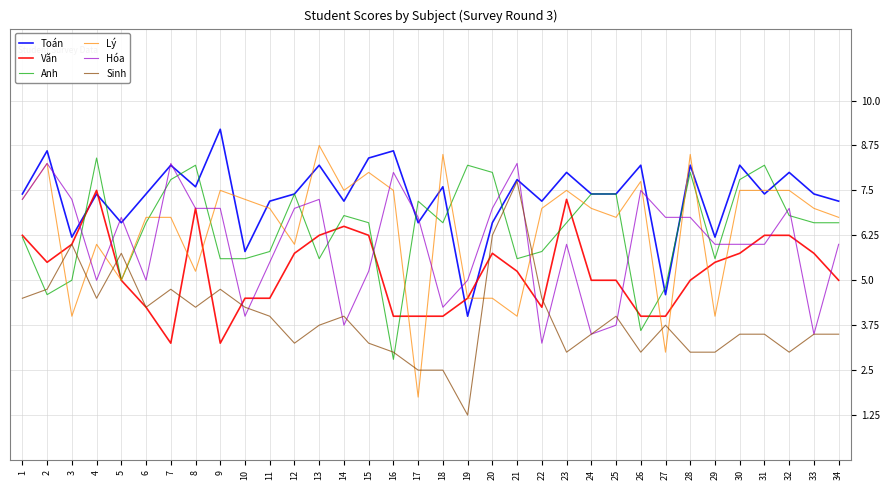

Which series has the largest total across all categories?

Toán